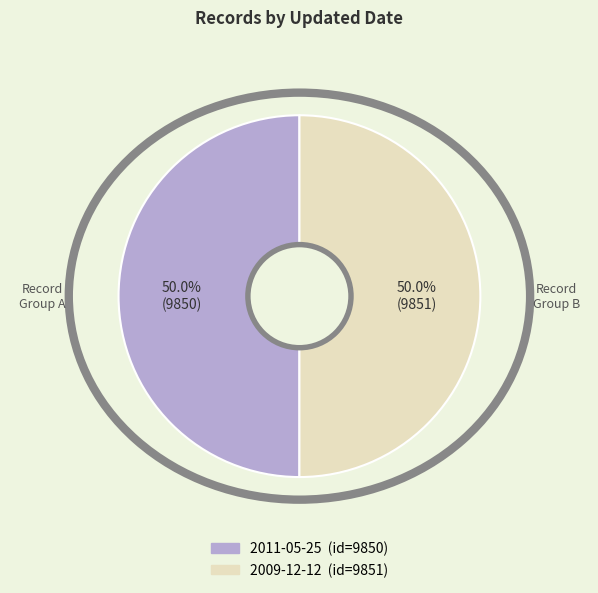

What is the ratio of the value at 2011-05-25 to the value at 2009-12-12?

1.0